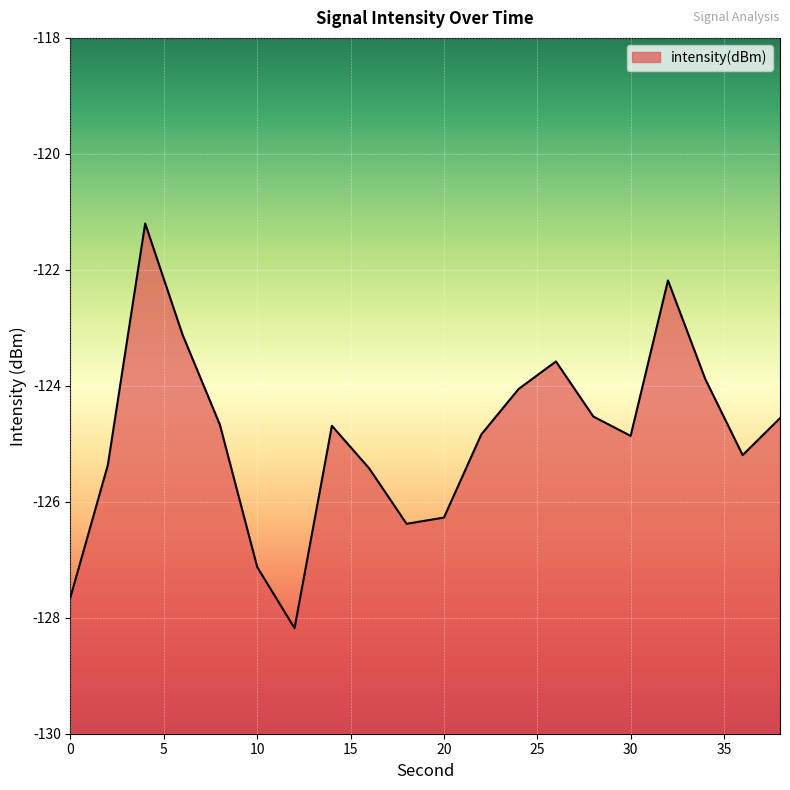

What is the difference between the values at 16 and 14?

0.7